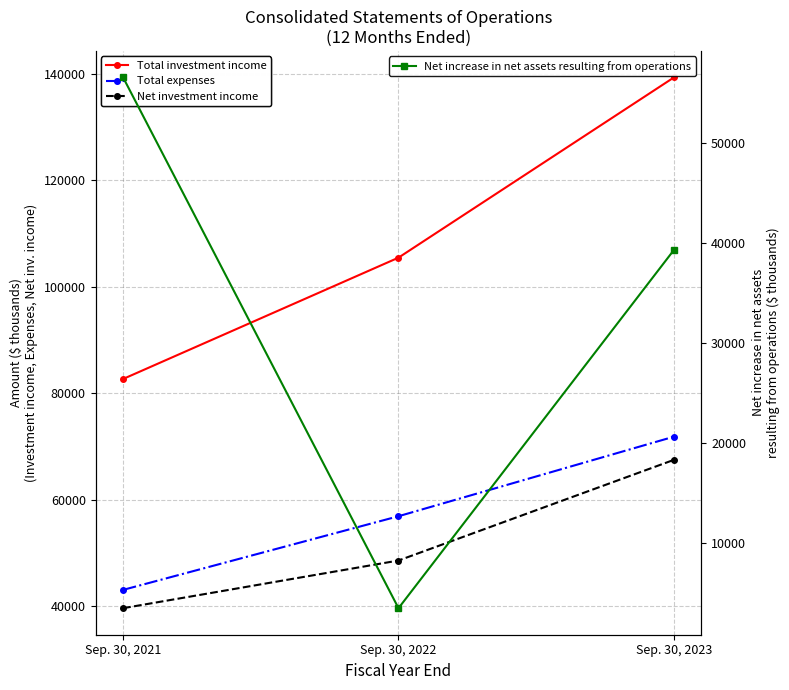

List the series in order of their peak value, highest first.

Total investment income, Total expenses, Net investment income, Net increase in net assets resulting from operations